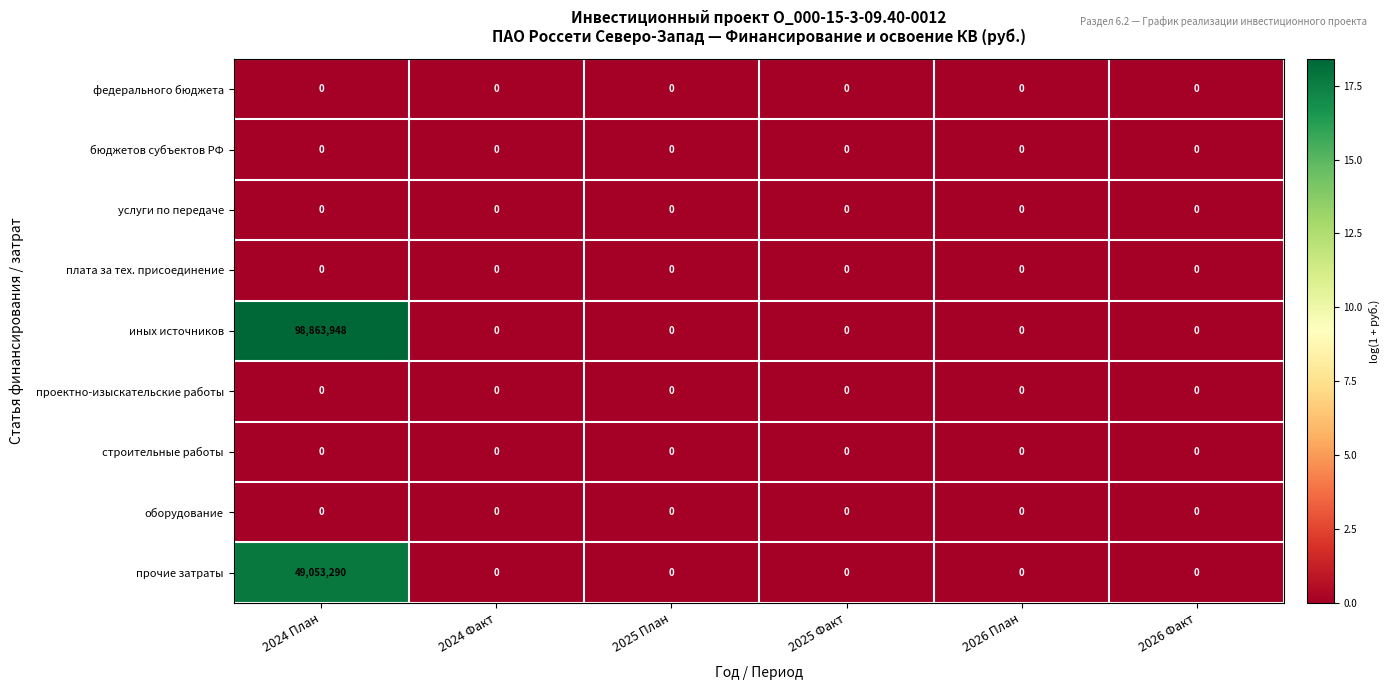

At how many categories does at least one series exceed 17?

1